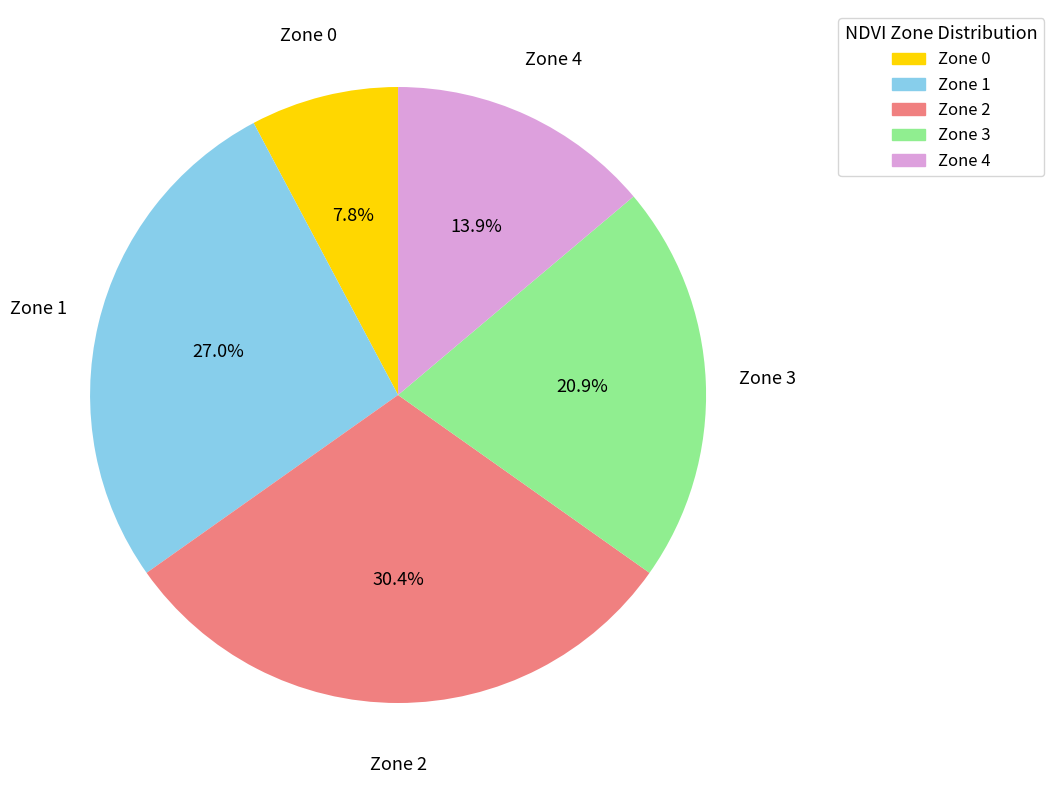

What portion of the pie excludes Zone 0?

92.2%